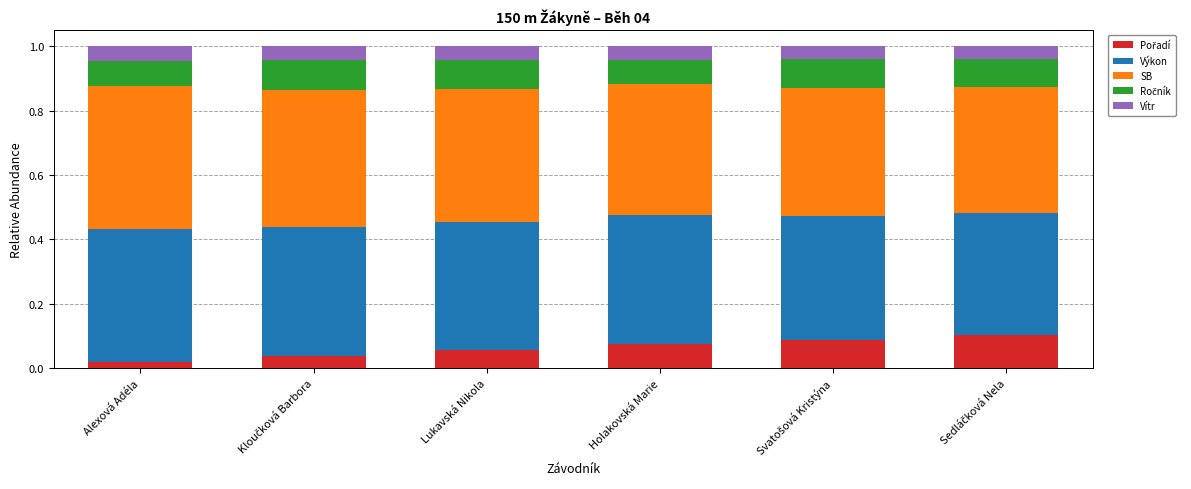

How many bars are there in total?

6